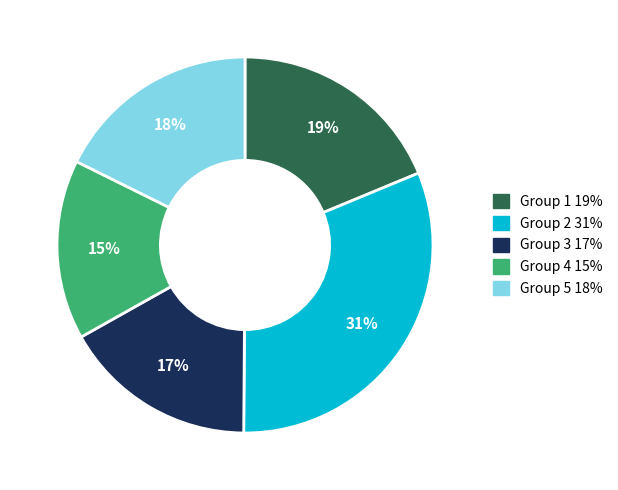

To the nearest percent, what is the difference between the largest and smallest slice percentages?

16%